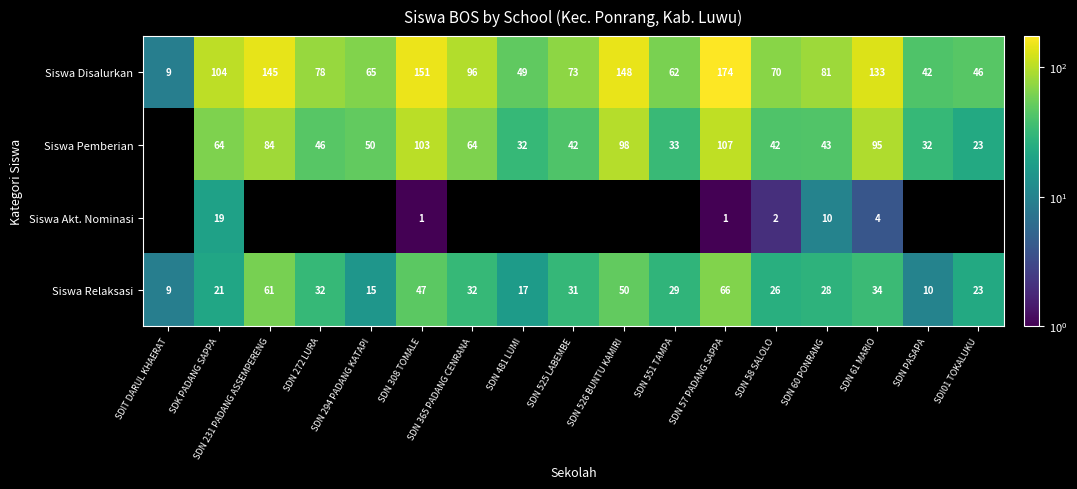

The Siswa Relaksasi series shows 26 at SDN 58 SALOLO. True or false?

True